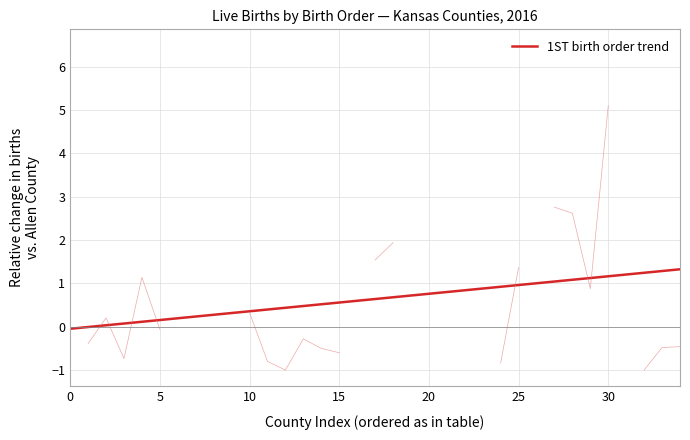

Reading right to left, transcribe all the data shown in this chart.

1.3	1.3	1.2	1.2	1.2	1.1	1.1	1.0	1.0	1.0	0.9	0.9	0.8	0.8	0.8	0.7	0.7	0.6	0.6	0.6	0.5	0.5	0.4	0.4	0.4	0.3	0.3	0.2	0.2	0.2	0.1	0.1	0.0	-0.0	-0.0